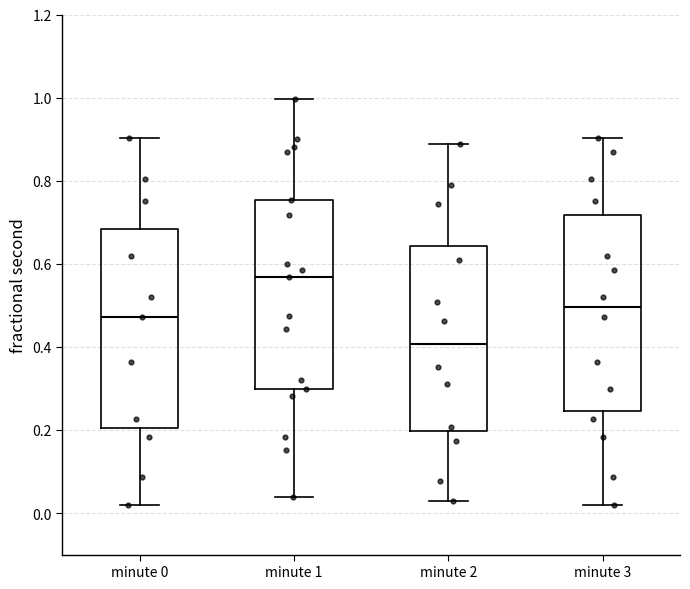

Reading left to right, transcribe this box plot: for each box, give where its median line is, the range the box spans, and where its two whiskers end, as read against the y-axis. The values are not printed on the chart, so give them approximately, as read against the axis.

minute 0: median 0.48, box 0.20 to 0.68, whiskers 0.02 to 0.90
minute 1: median 0.56, box 0.30 to 0.76, whiskers 0.04 to 1.00
minute 2: median 0.40, box 0.20 to 0.64, whiskers 0.02 to 0.88
minute 3: median 0.50, box 0.24 to 0.72, whiskers 0.02 to 0.90